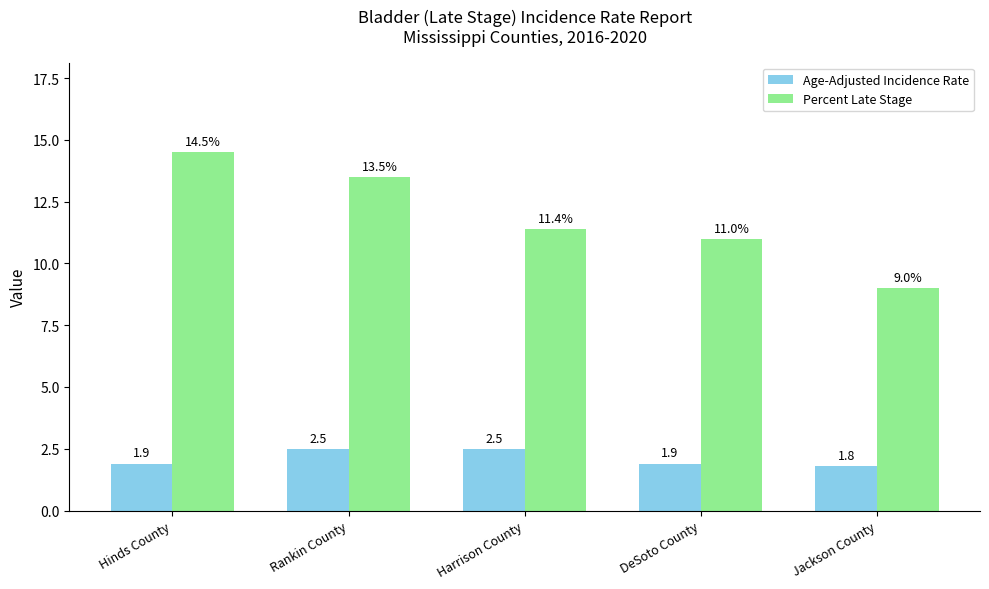

What position from the right is Jackson County?

1